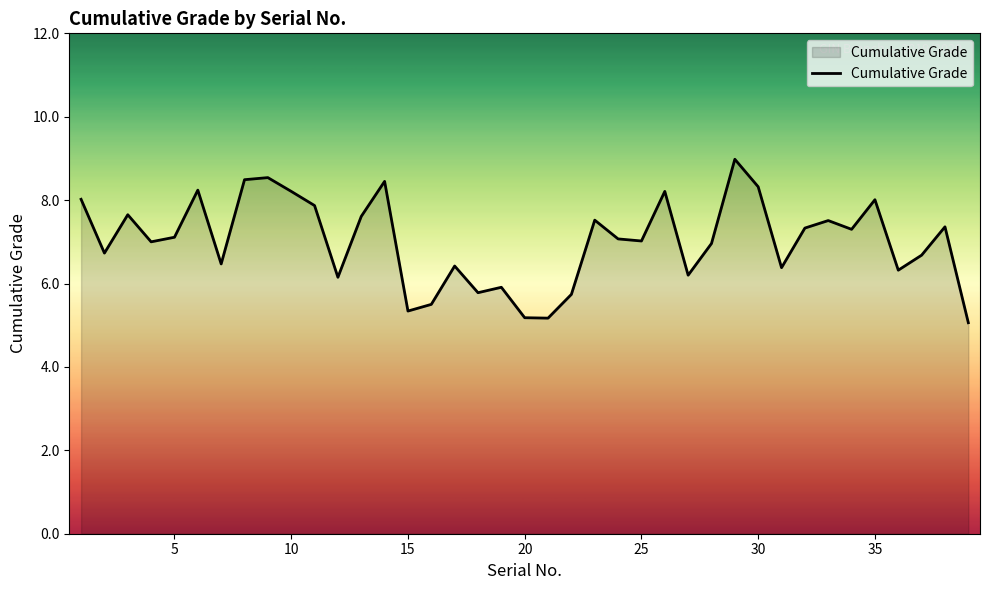

What is the greatest value displayed?

9.0